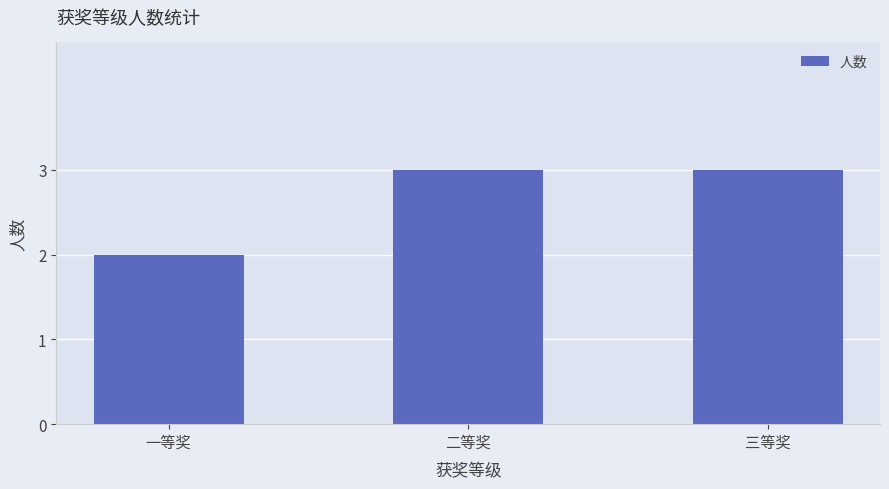

What position from the left is 三等奖?

3